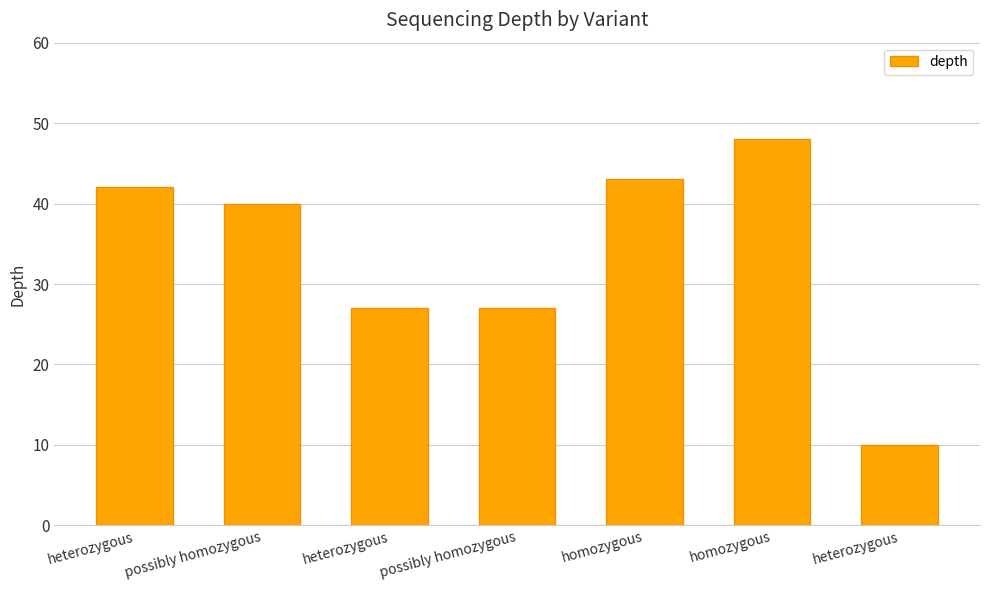

What is the label of the 7th bar from the right?

heterozygous